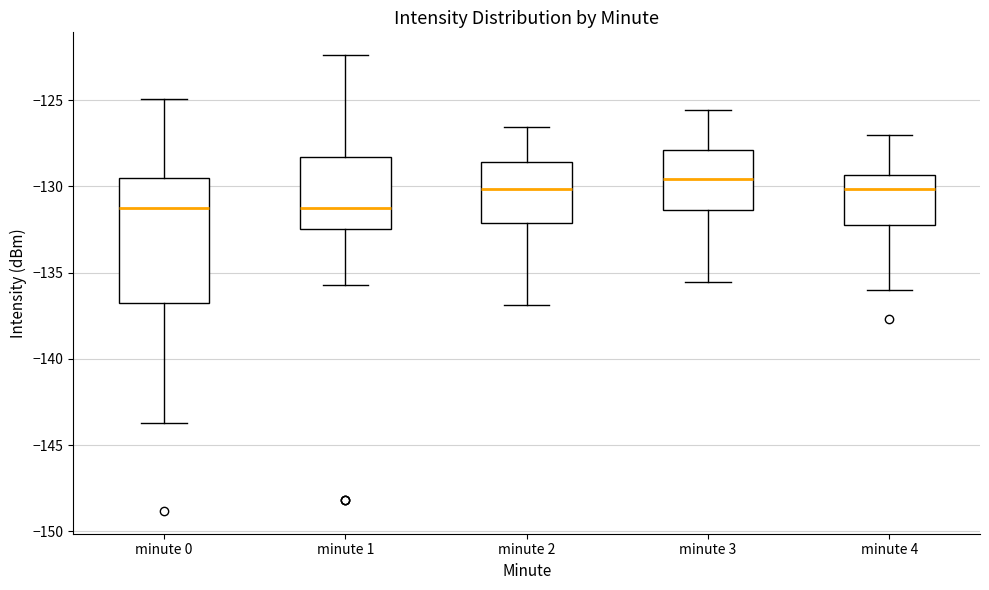

Which box's median line is the highest?

minute 3